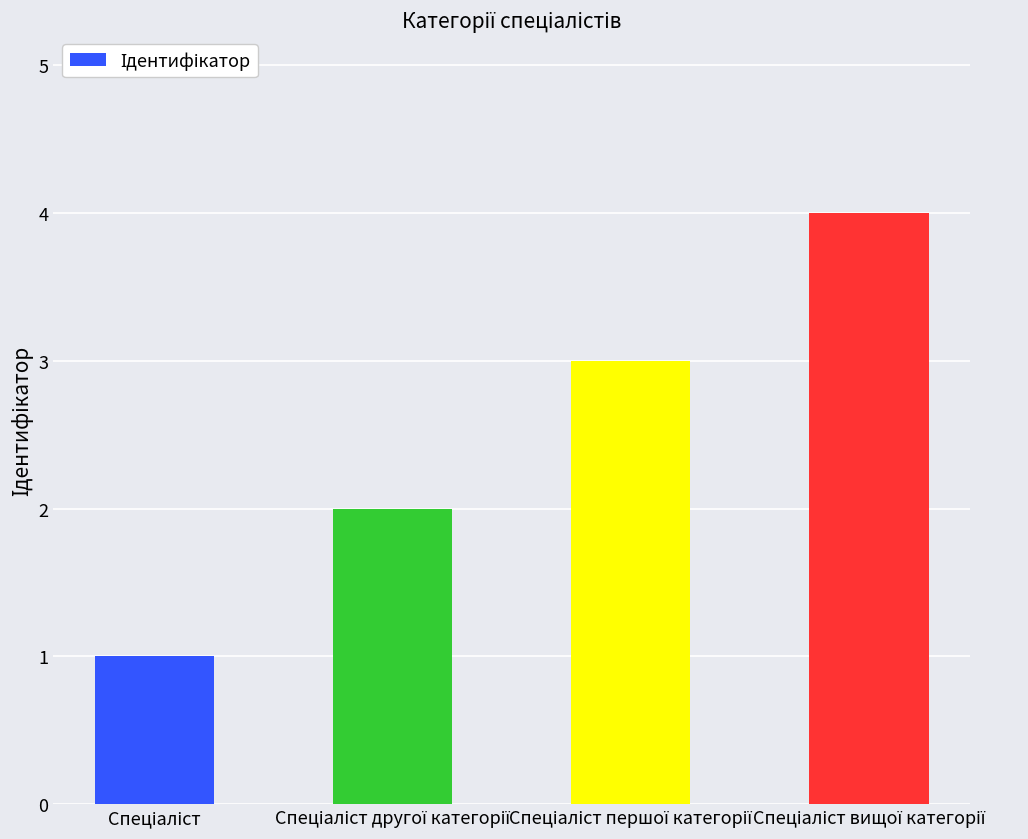

What is the maximum value shown in the chart?

4